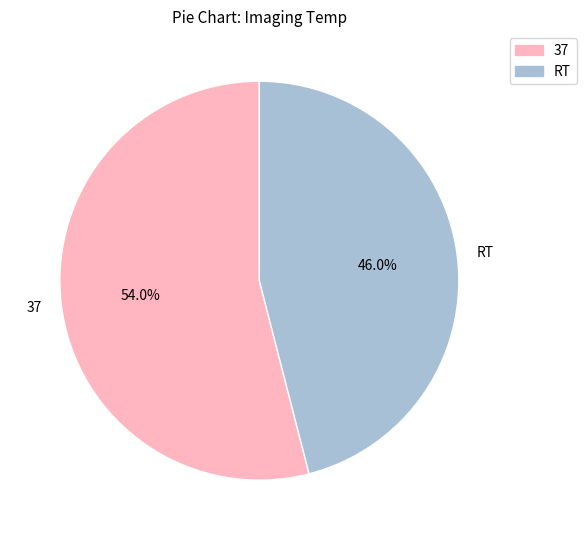

Count the number of slices in the pie.

2